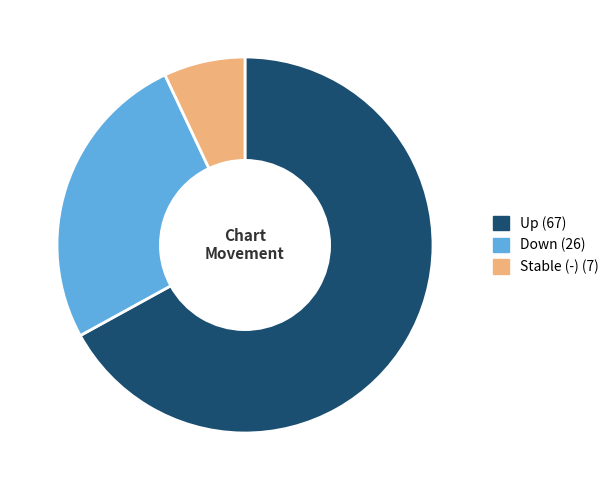

How many segments does this pie chart have?

3